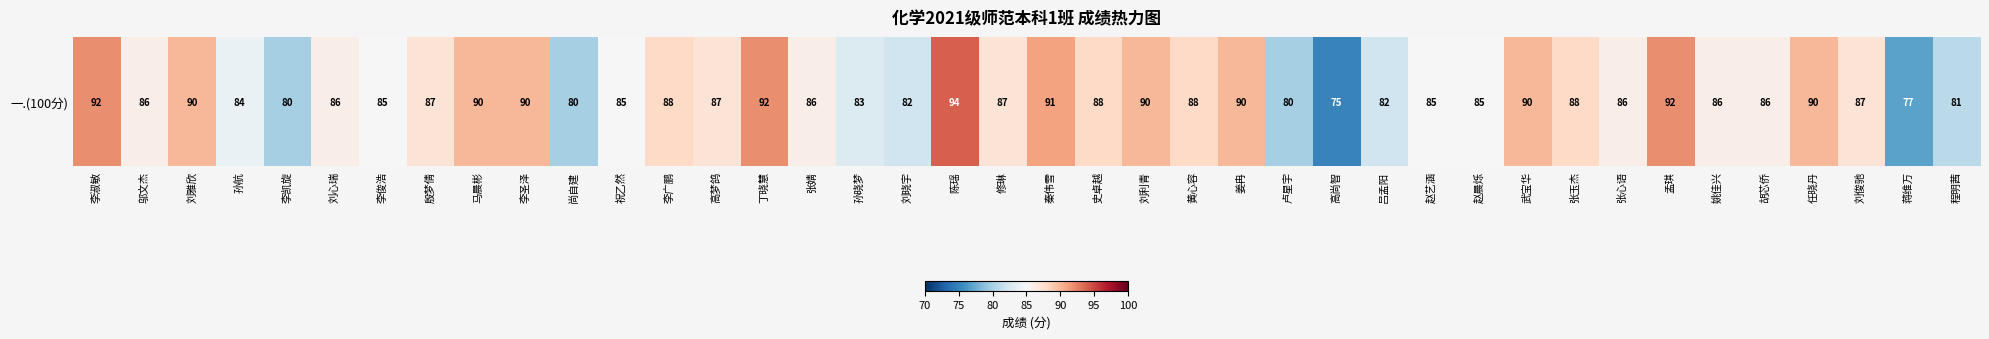

What is the change in value from 马晨彬 to 胡芯侨?

-4